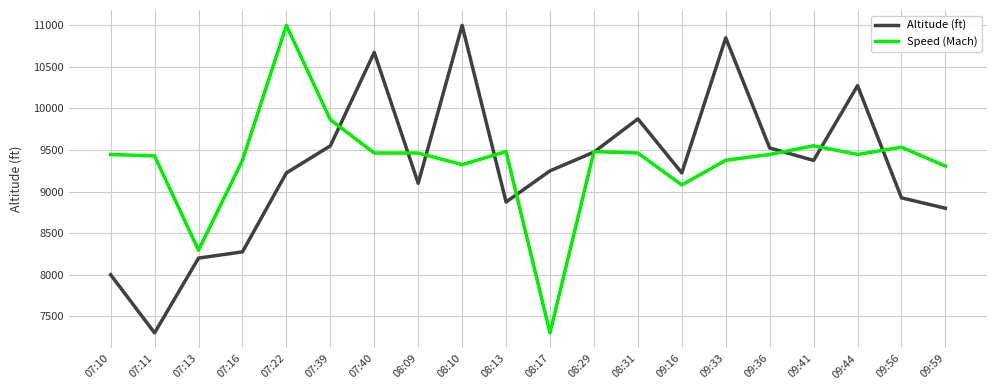

What is the sum of all Speed (Mach) values?

187136.3